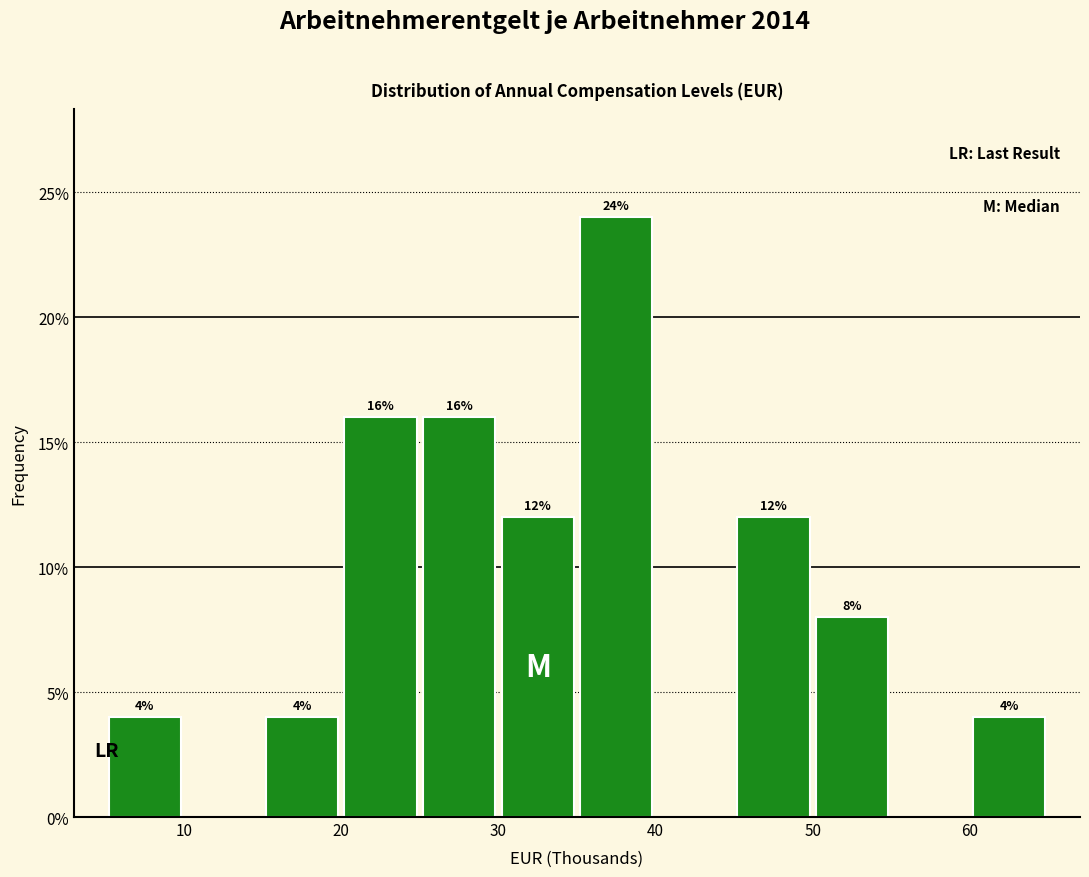

Over which range of the x-axis is the bar tallest?

35 to 40